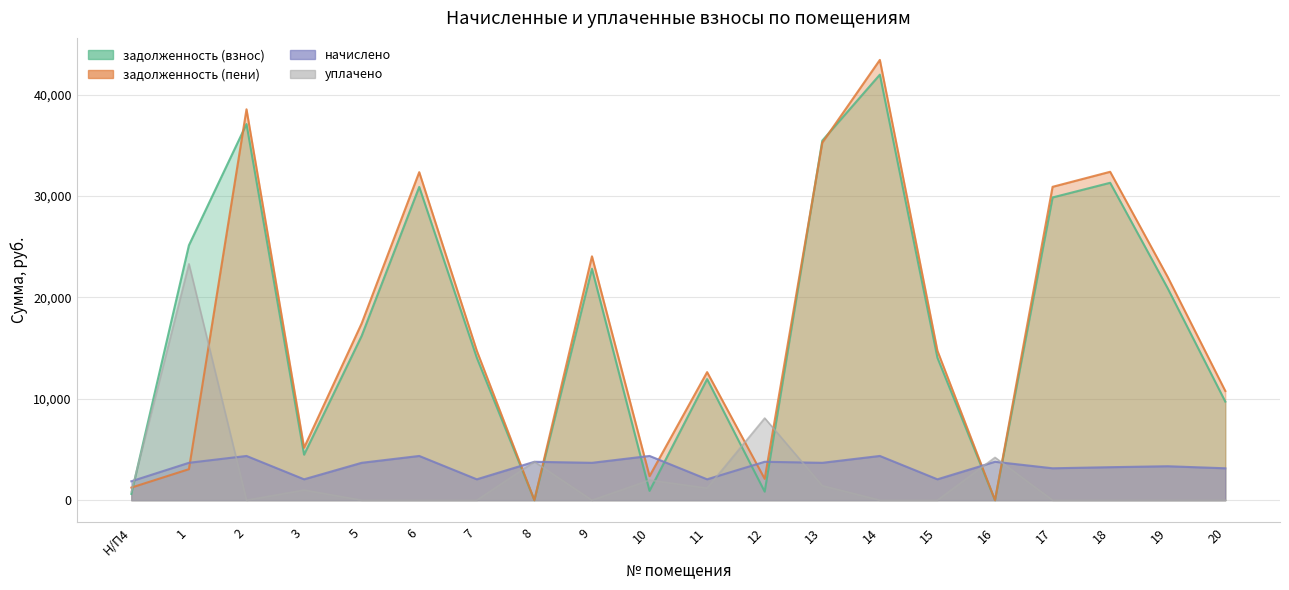

List the labels in order of задолженность (пени) value, largest first.

14, 2, 13, 18, 6, 17, 9, 19, 5, 7, 15, 11, 20, 3, 1, 10, 12, Н/П4, 8, 16